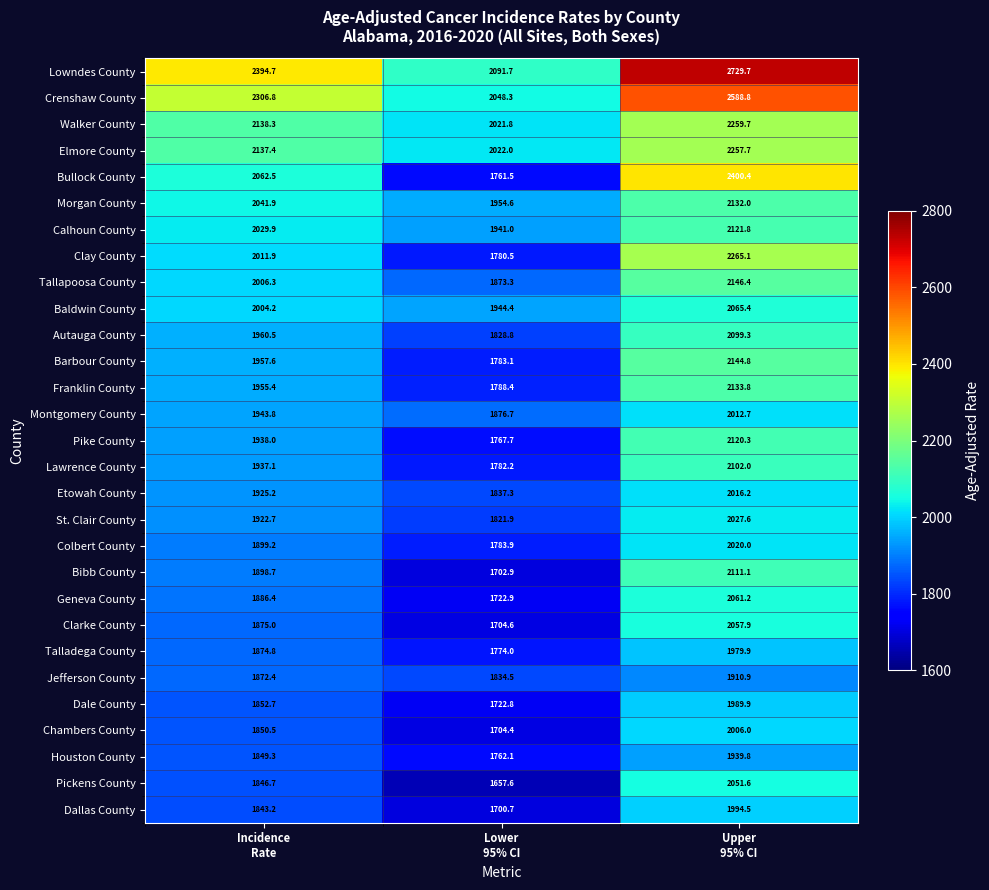

What is the difference between the second highest and minimum values in the Barbour County series?

174.5